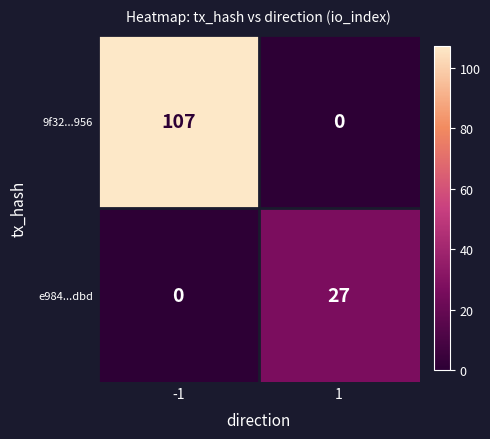

Rank the series at -1 from highest to lowest value.

9f32...956, e984...dbd